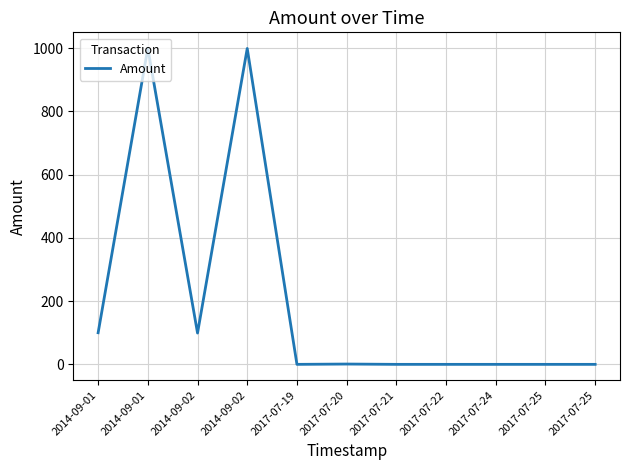

How many interior local valleys (lower than both neighbors) does the data have?

2